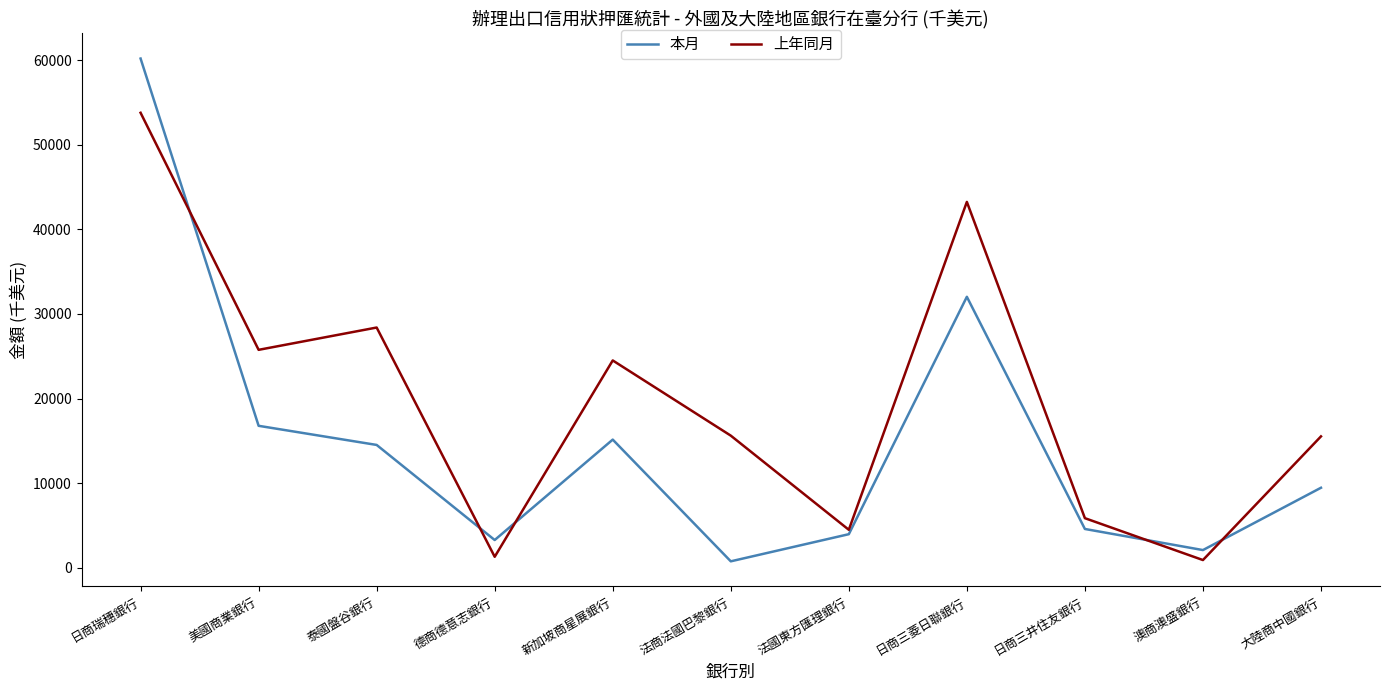

Count the number of categories in the chart.

11